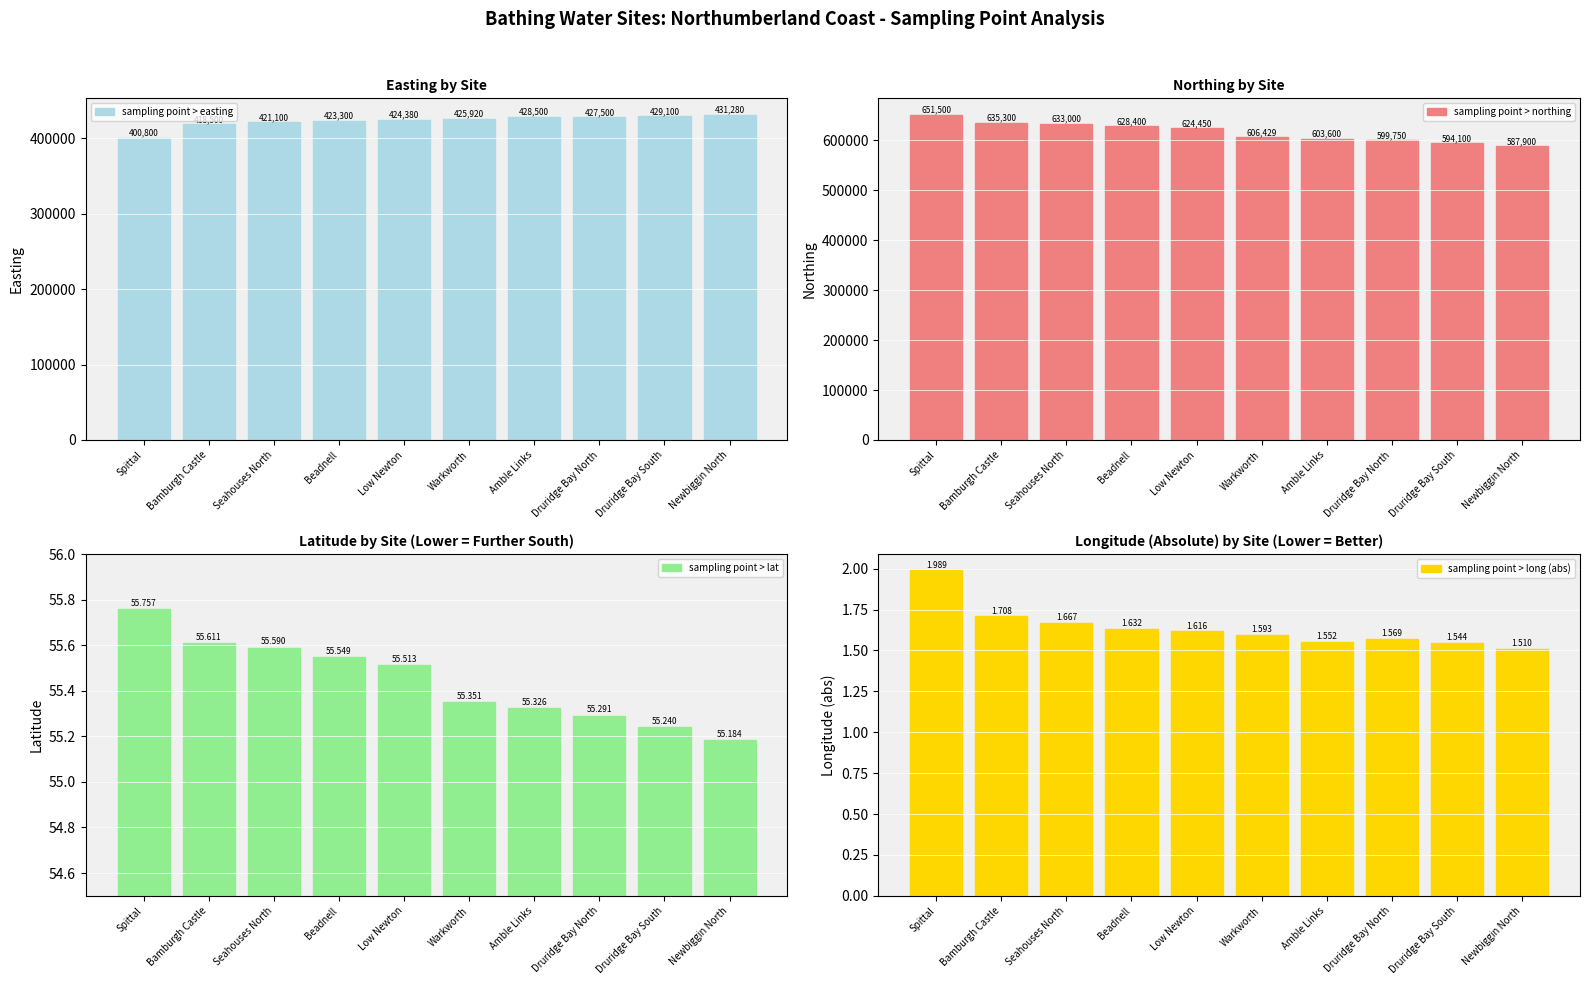

Rank the series at Druridge Bay North from lowest to highest value.

sampling point > long (abs), sampling point > lat, sampling point > easting, sampling point > northing